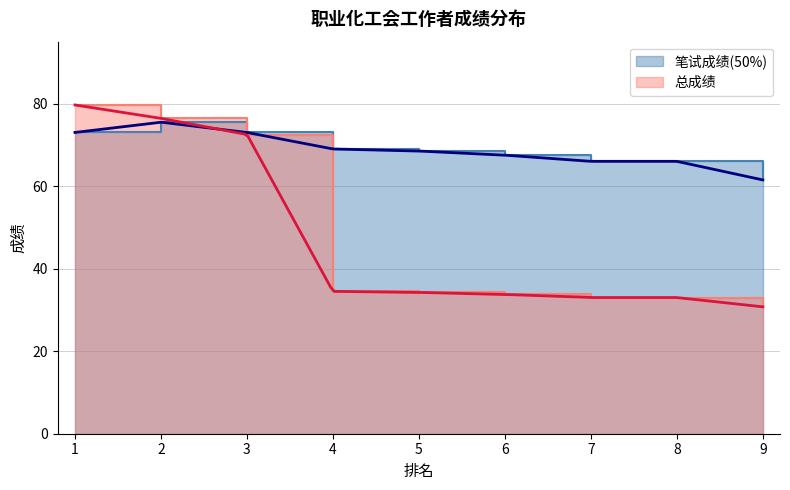

Rank the series by their maximum value, from highest to lowest.

总成绩, 笔试成绩(50%)